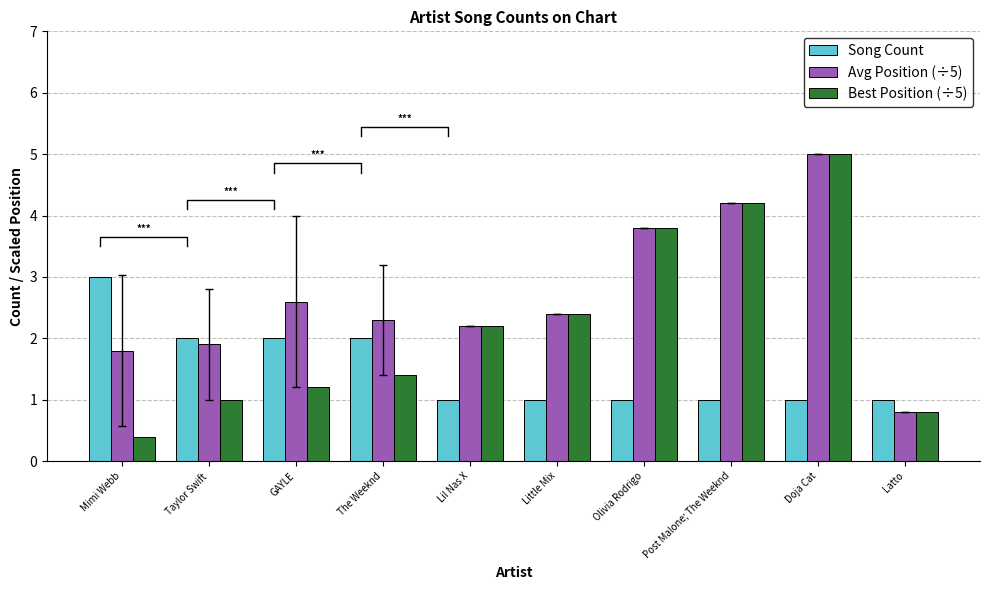

Does the chart contain any negative values?

No